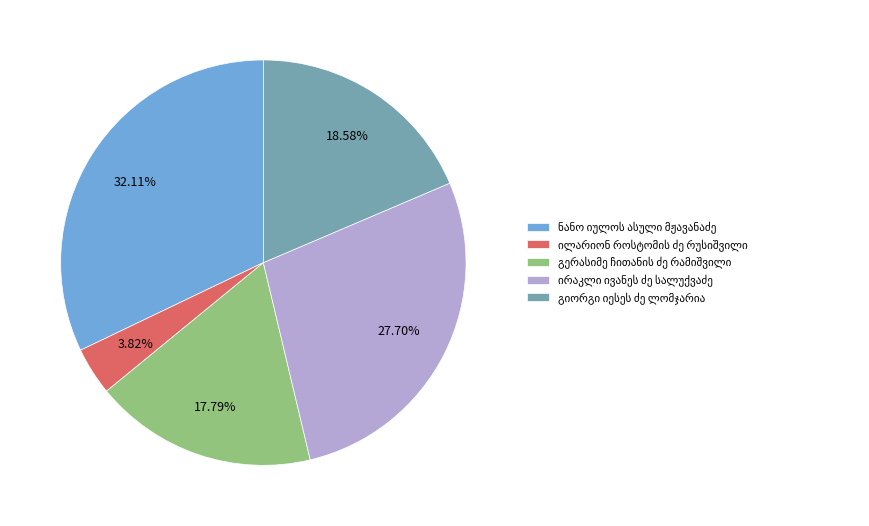

Is there any slice that represents more than half of the pie?

No